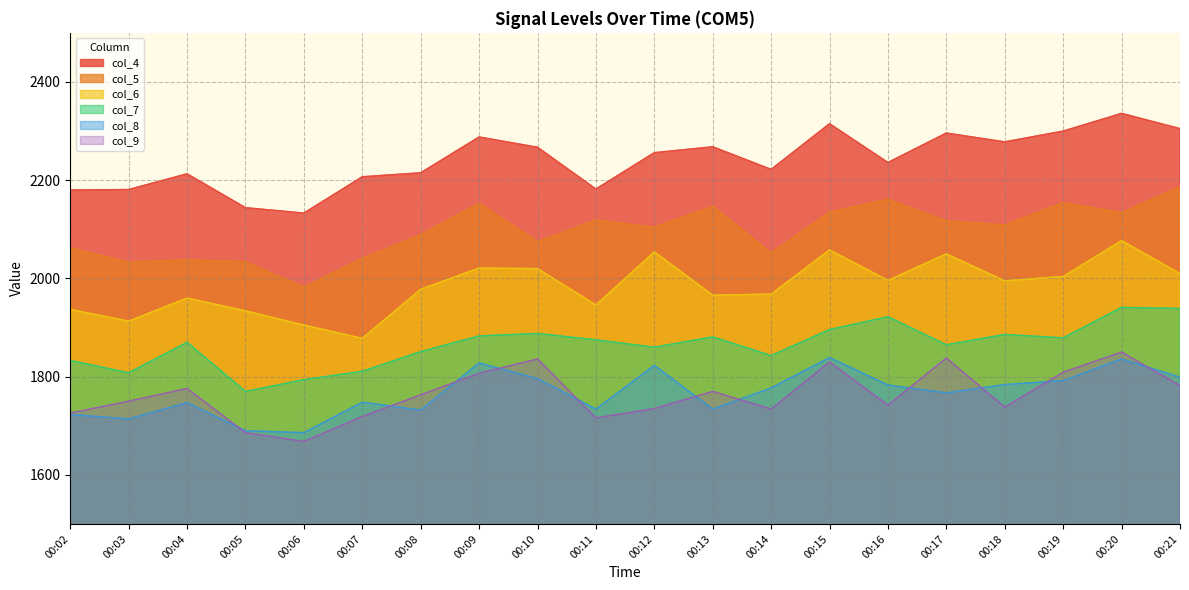

How many lines are shown in the chart?

6